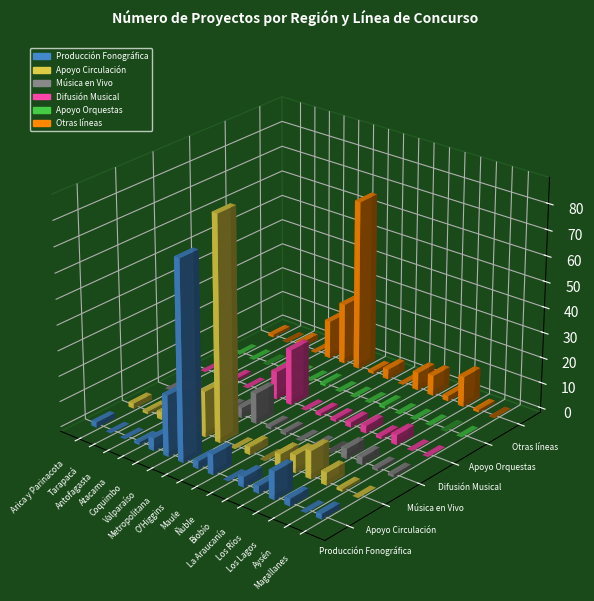

The Música en Vivo series shows 7 at Antofagasta. True or false?

False